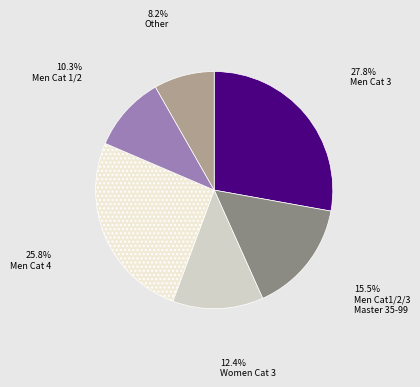

Does any single category account for the majority?

No